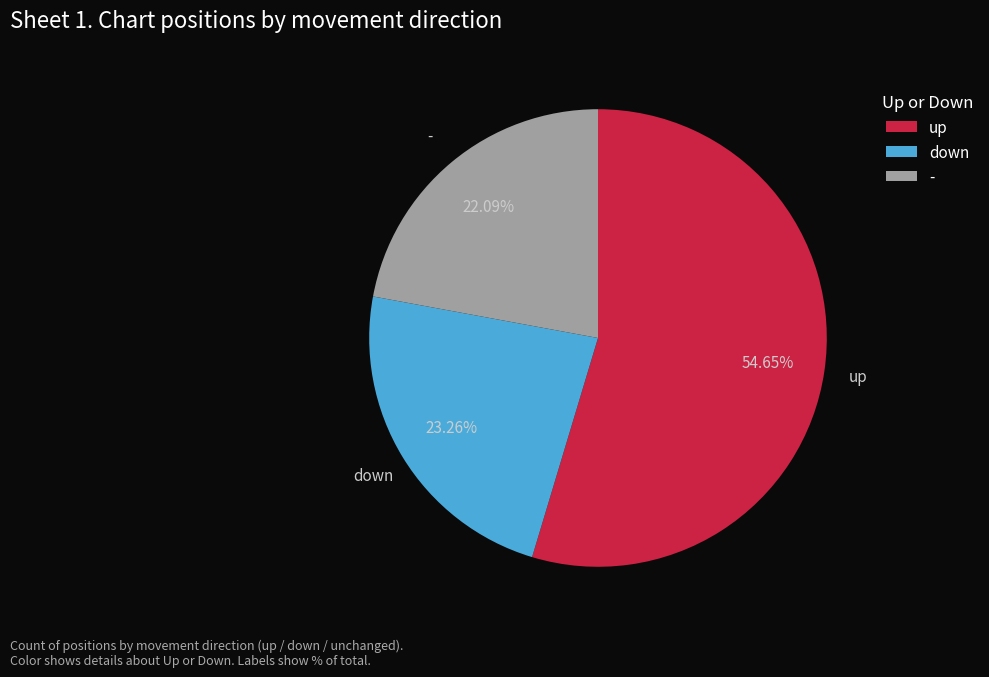

True or false: - accounts for 16% of the total.

False